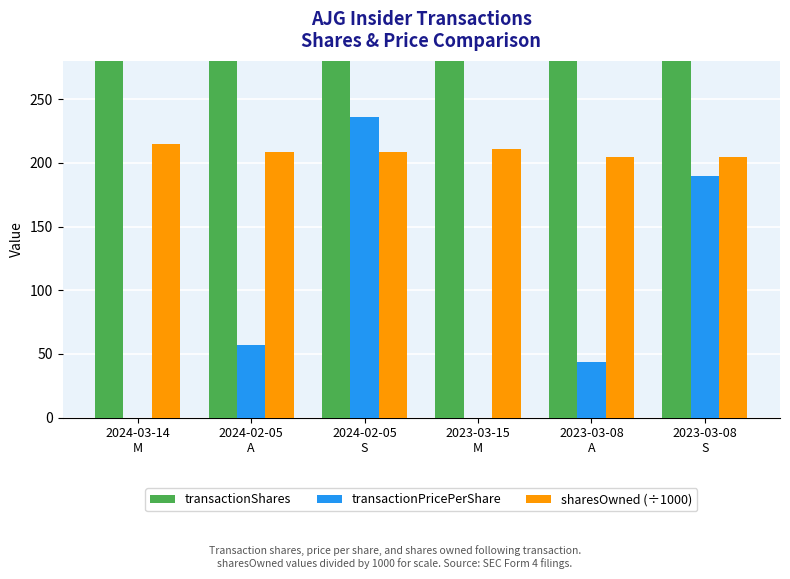

Rank the series at 2023-03-08
S from highest to lowest value.

transactionShares, sharesOwned (÷1000), transactionPricePerShare